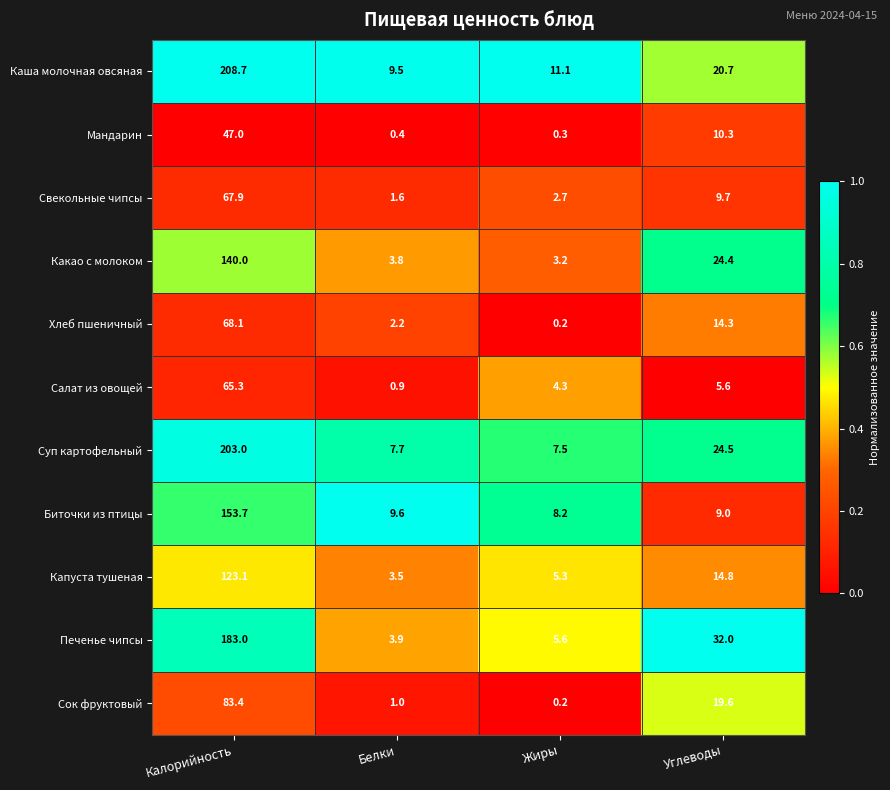

Between Жиры and Углеводы, which series saw the biggest shift?

Печенье чипсы